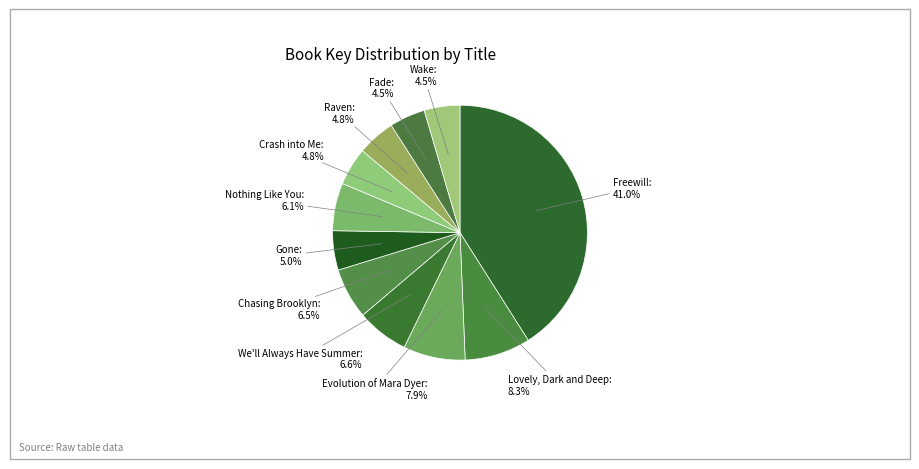

Which category has the biggest portion of the pie?

Freewill